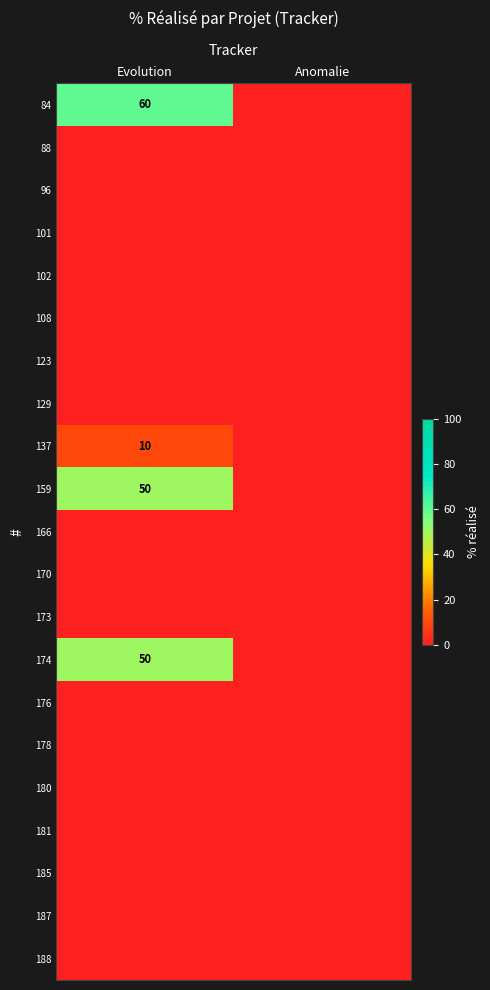

At which category is the sum across all series the highest?

Evolution